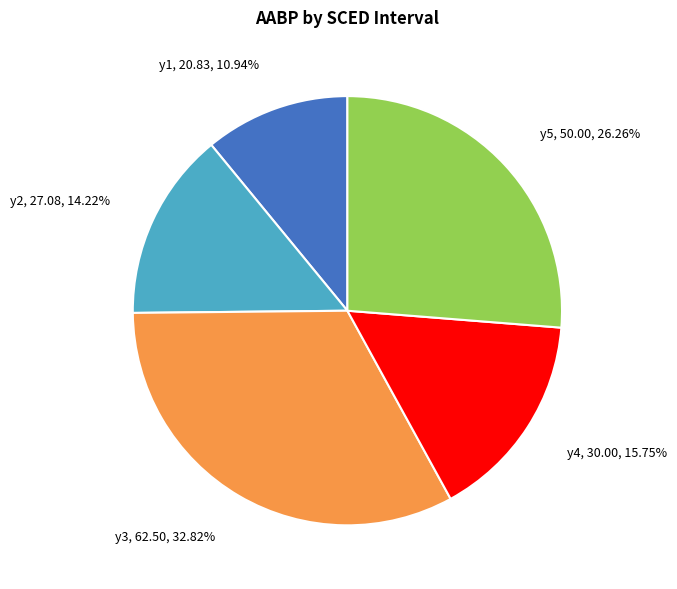

To the nearest percent, what percentage of the pie is y1?

11%